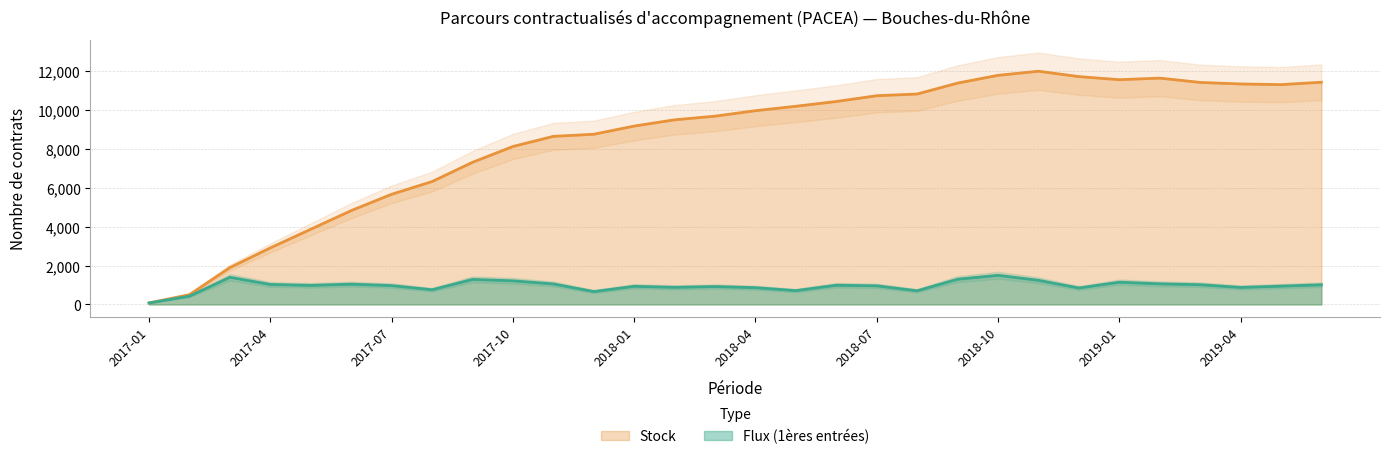

Which category has the lowest value in the Stock series?

2017-01